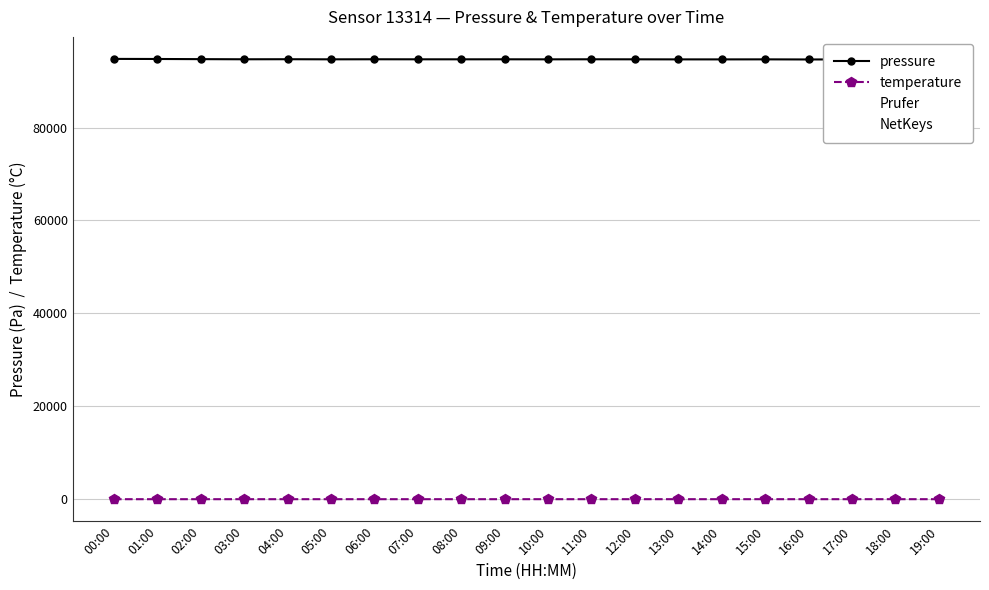

What are all the series names shown in the legend?

pressure, temperature, Prufer, NetKeys